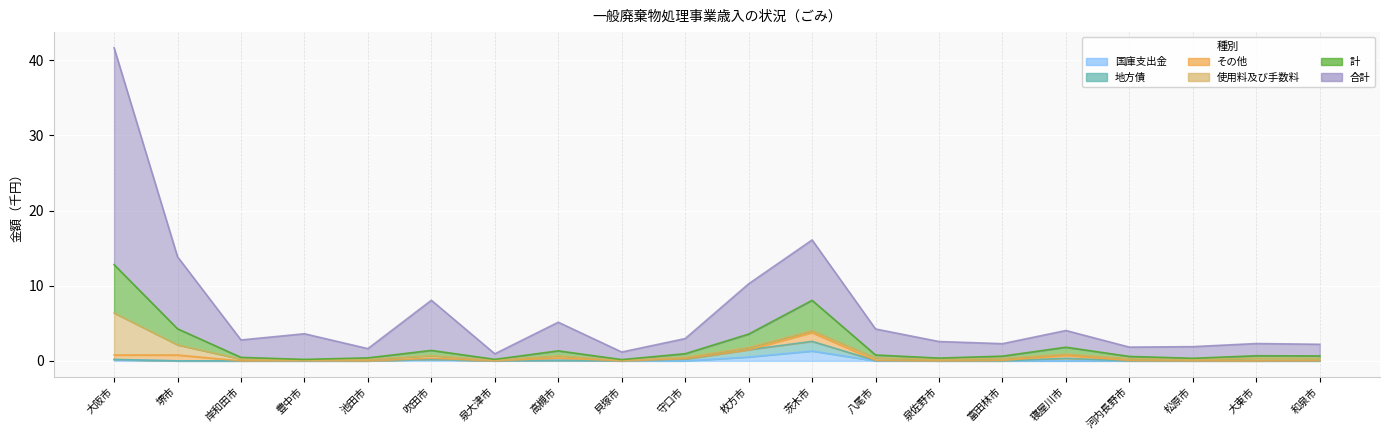

Count the number of categories in the chart.

20